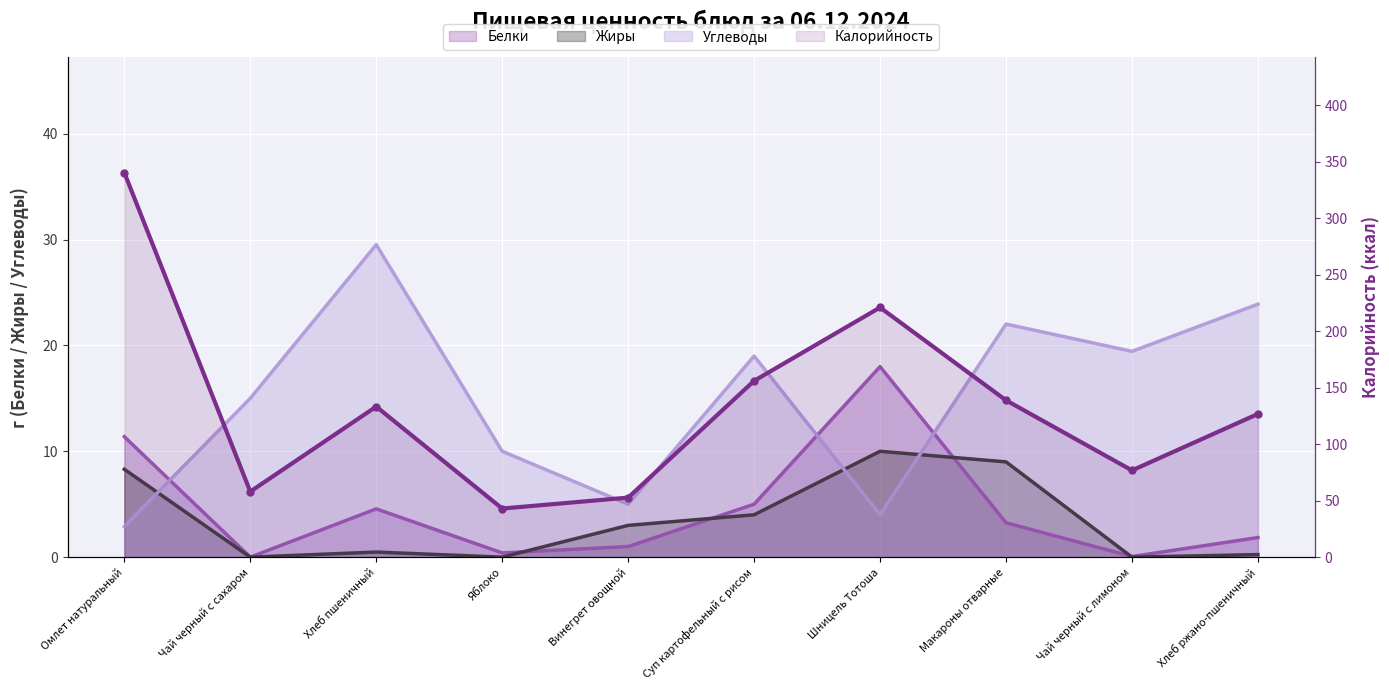

Between Хлеб ржано-пшеничный and Шницель Тотоша, which is larger?

Шницель Тотоша